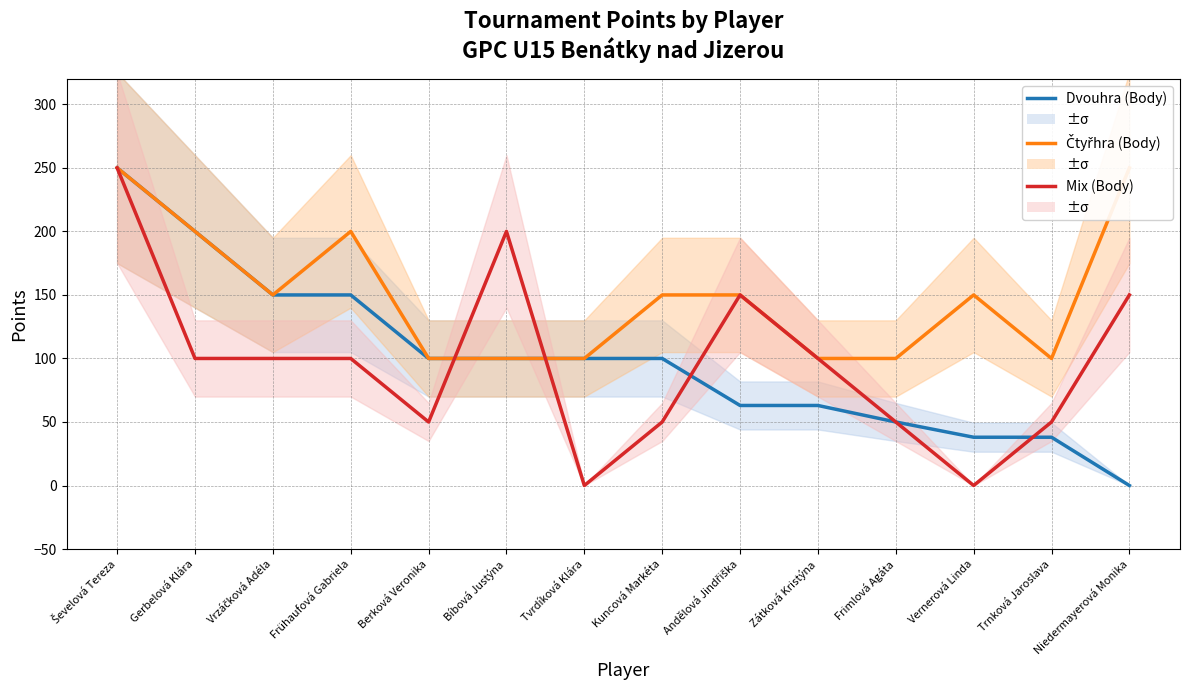

How many lines are shown in the chart?

3